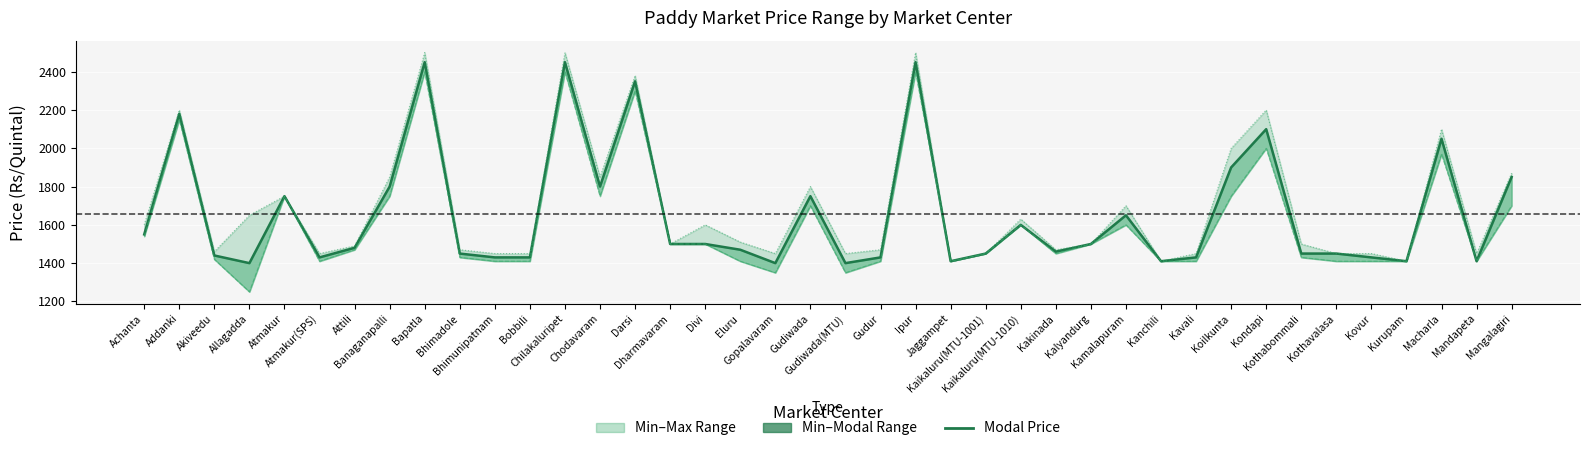

Is it true that Minimum Price equals 1410 at Bhimunipatnam?

True